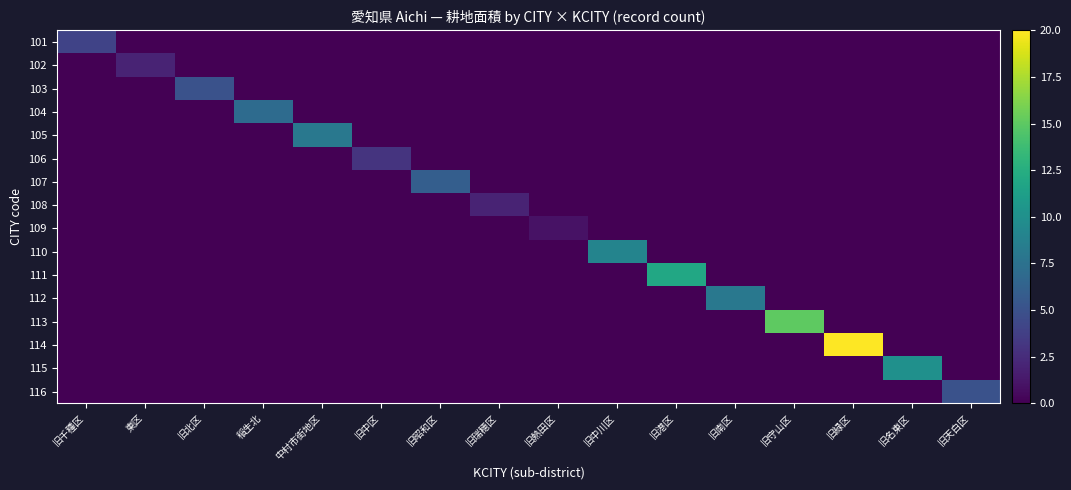

How many categories are shown in the chart?

16